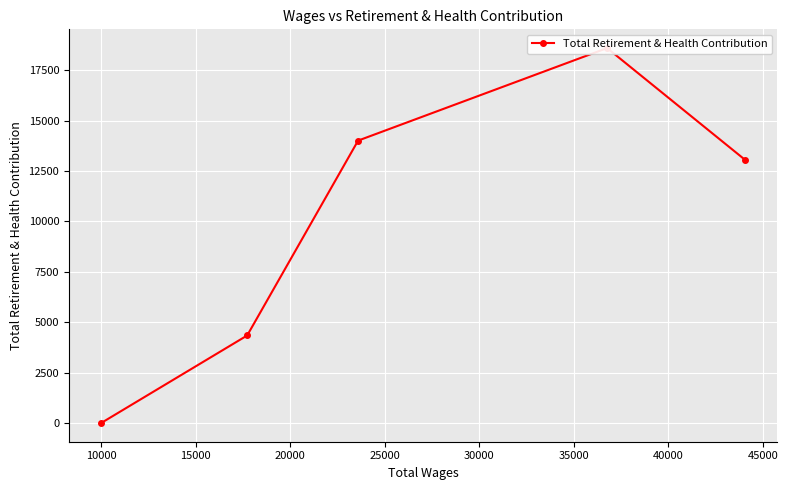

What is the difference between the maximum and minimum values?

18594